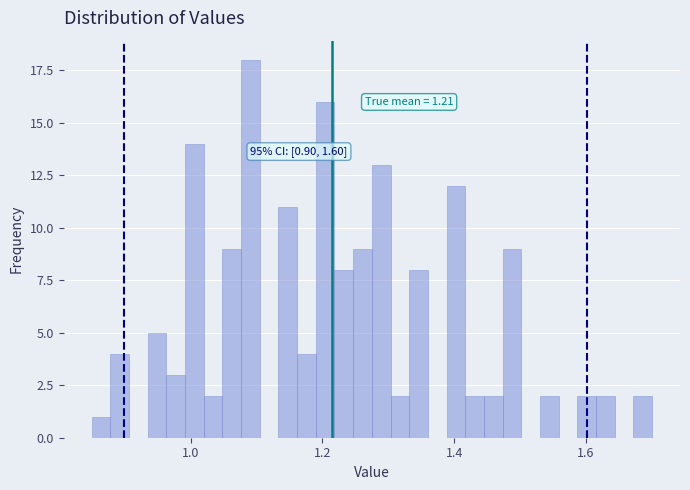

Read against the x-axis, roughly where is the centre of the tallest bar?

1.10